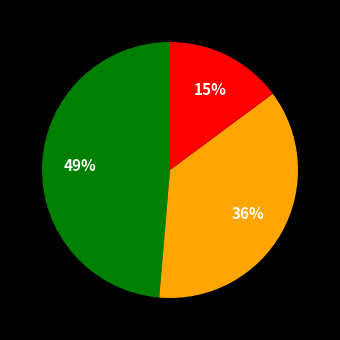

How many slices are in this pie chart?

3